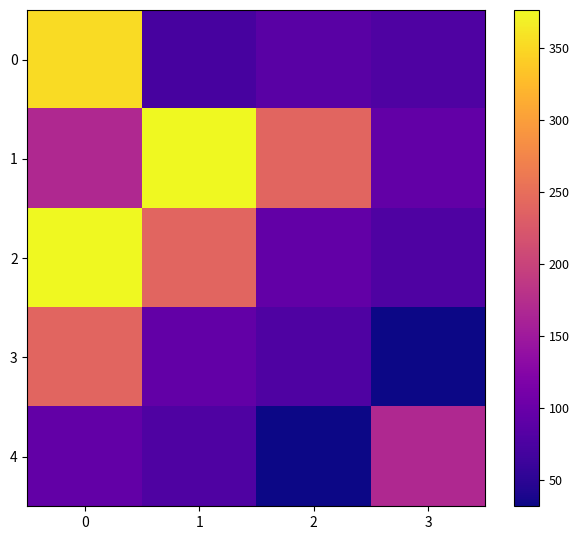

Rank the series at 2 from highest to lowest value.

1, 2, 0, 3, 4